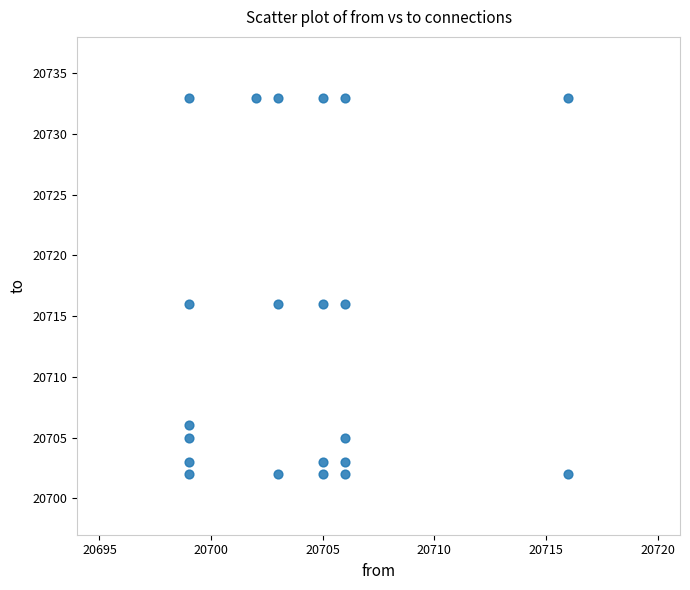

What is the range of X values (max minus min)?

17